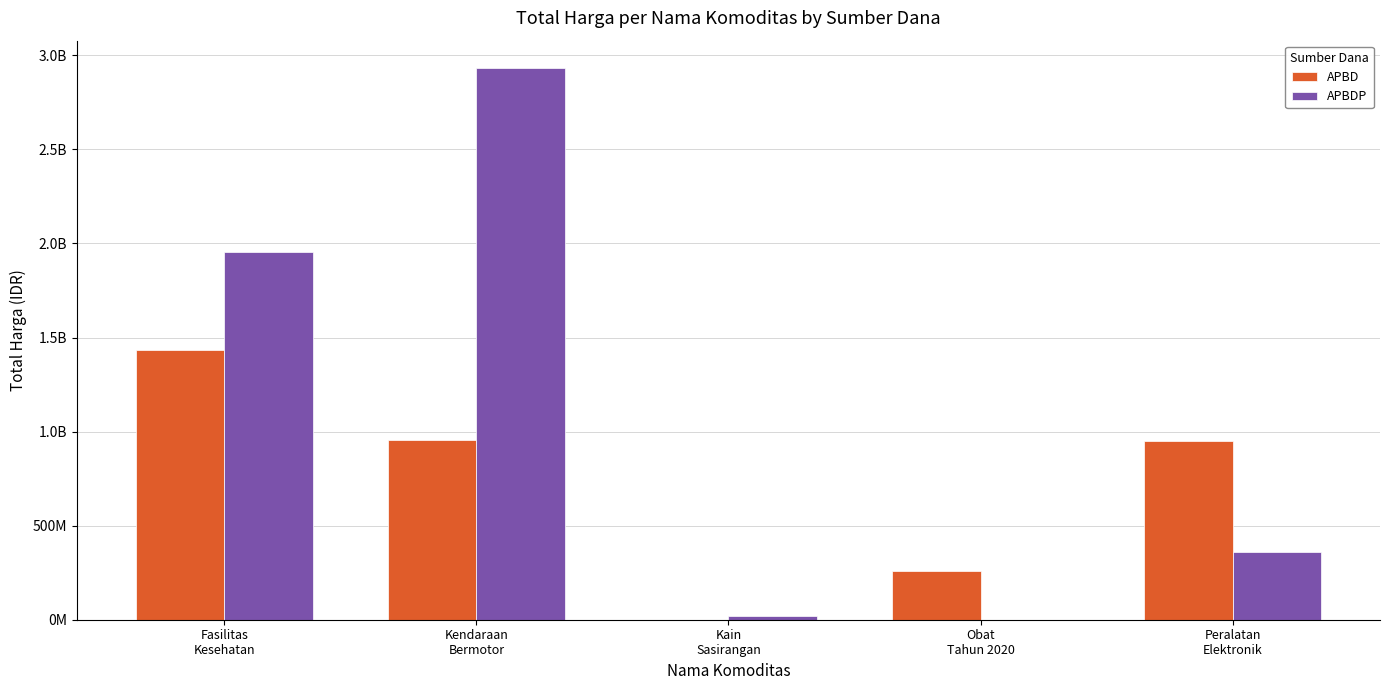

Rank the categories by APBD value from highest to lowest.

Fasilitas
Kesehatan, Kendaraan
Bermotor, Peralatan
Elektronik, Obat
Tahun 2020, Kain
Sasirangan